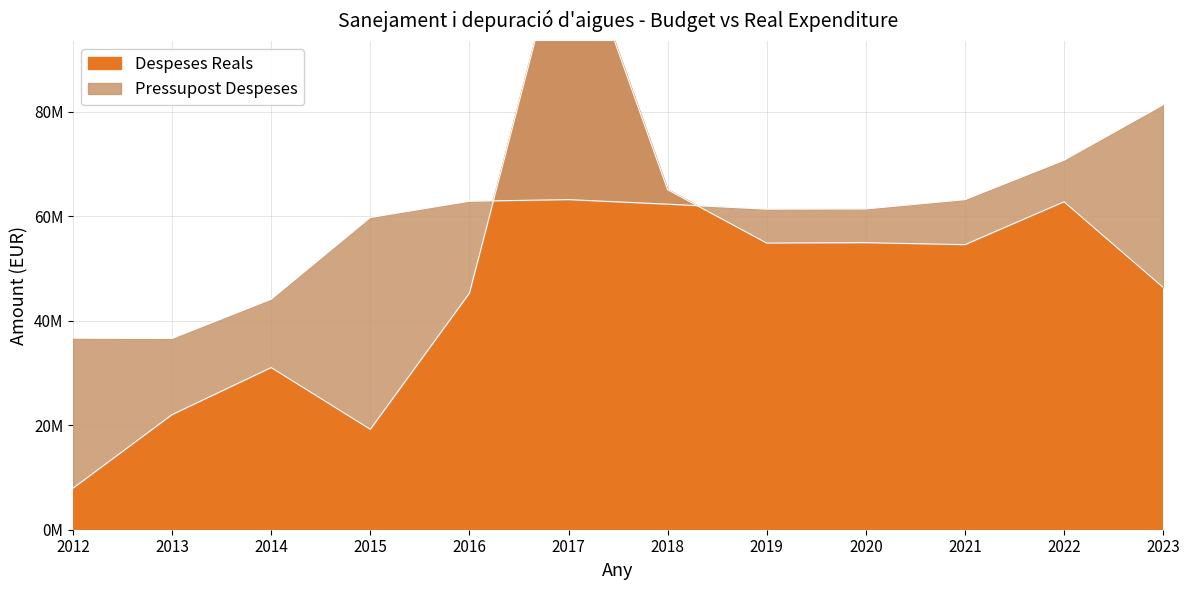

True or false: Pressupost Despeses has a value of 61390087.0 at 2019.

True